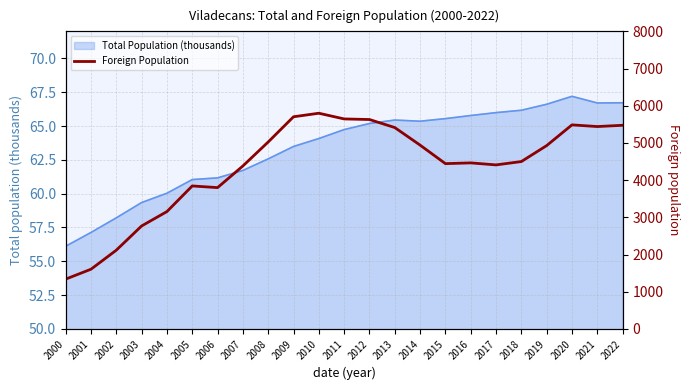

The value at 2009 is 9334. True or false?

False